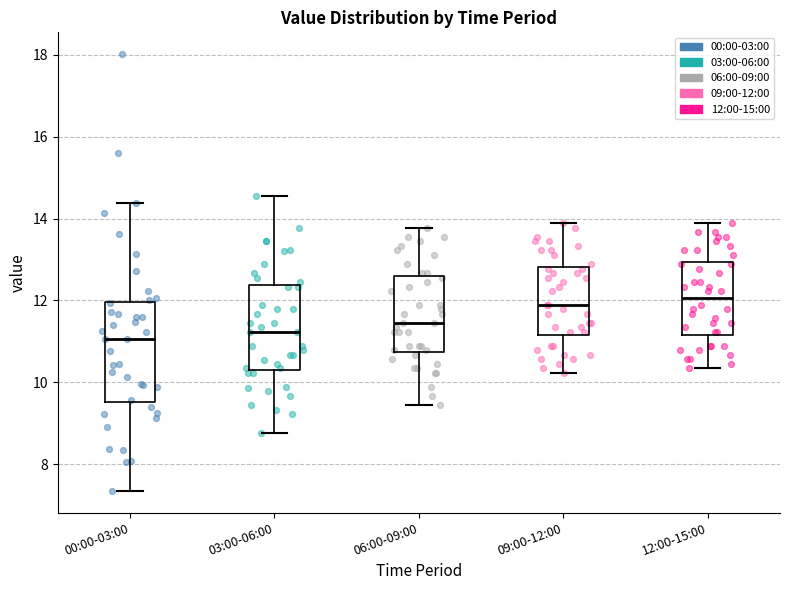

Where does the median line of the box for 03:00-06:00 sit on the y-axis? The values are not printed on the chart, so give them approximately, as read against the axis.

11.2